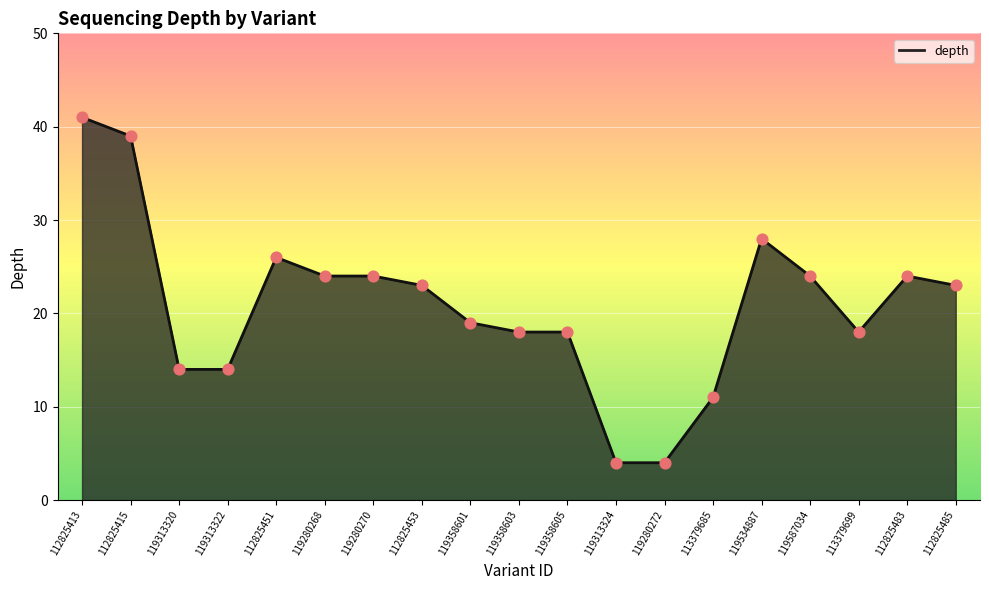

What is the change in value from 119313322 to 119587034?

+10